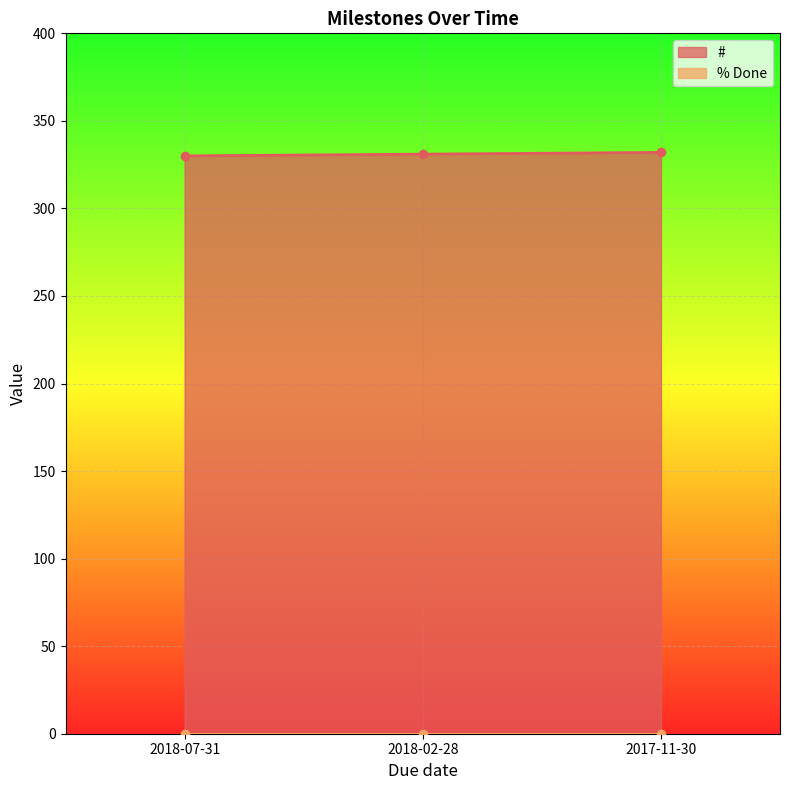

Reading left to right, extract all data points from this chart.

2018-07-31=330	2018-02-28=331	2017-11-30=332